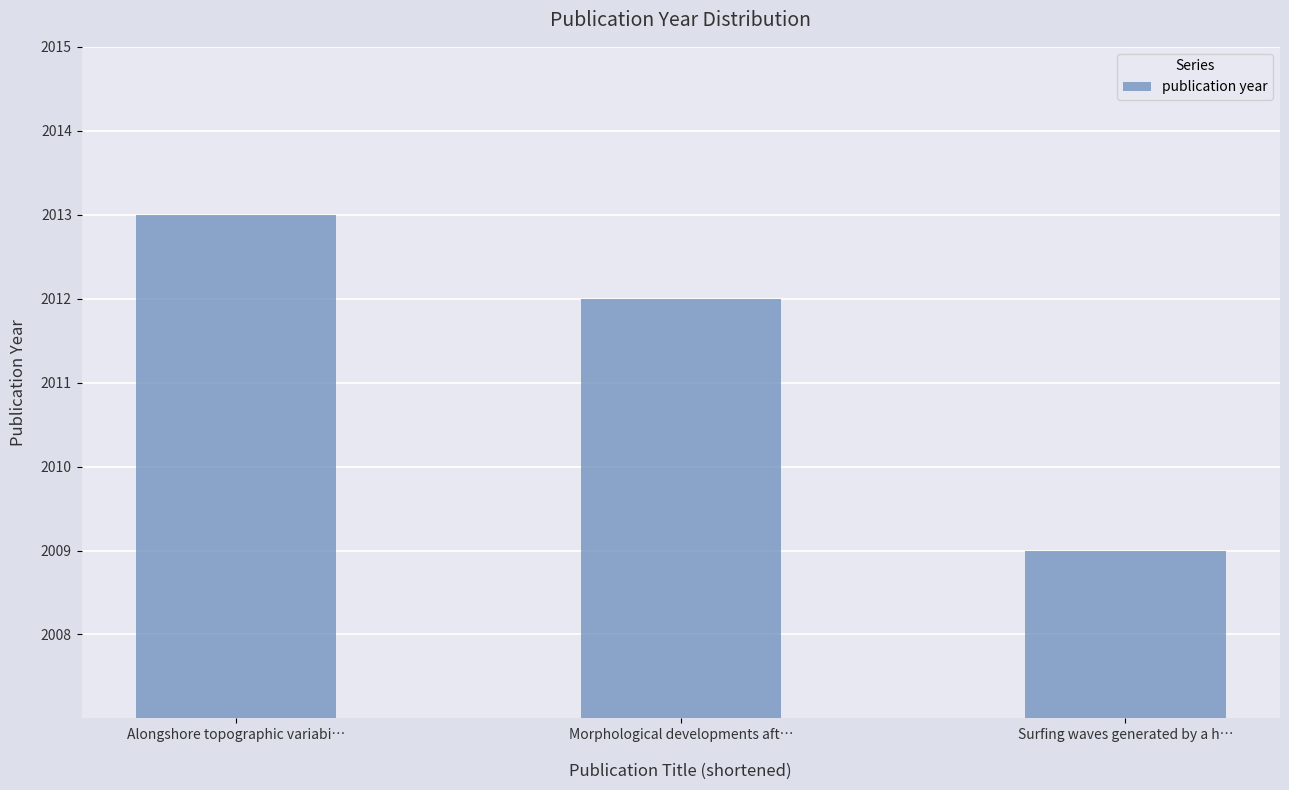

What is the average value?

2011